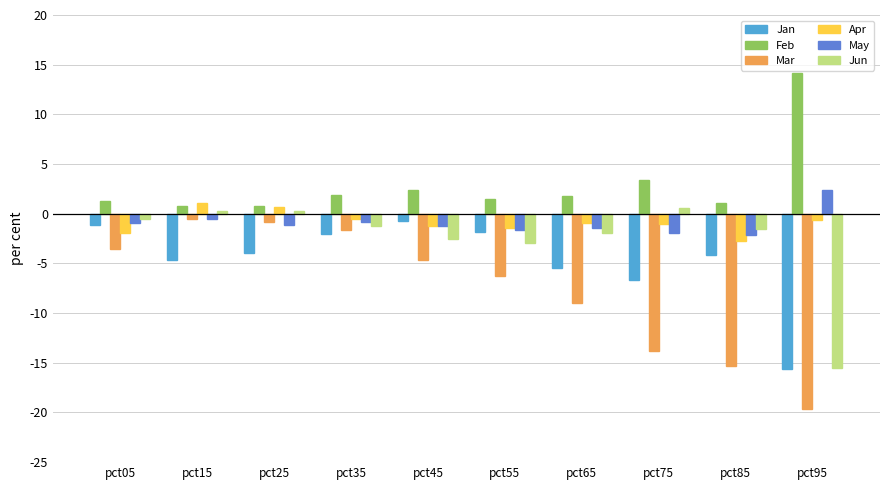

What are all the series names shown in the legend?

Jan, Feb, Mar, Apr, May, Jun